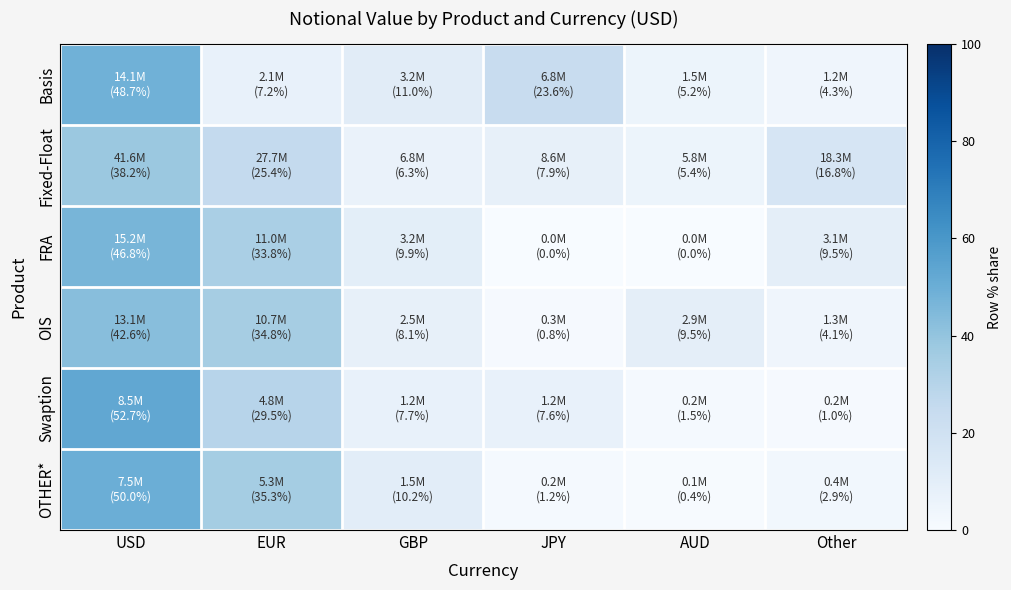

Which series has the largest range (max minus min)?

Swaption